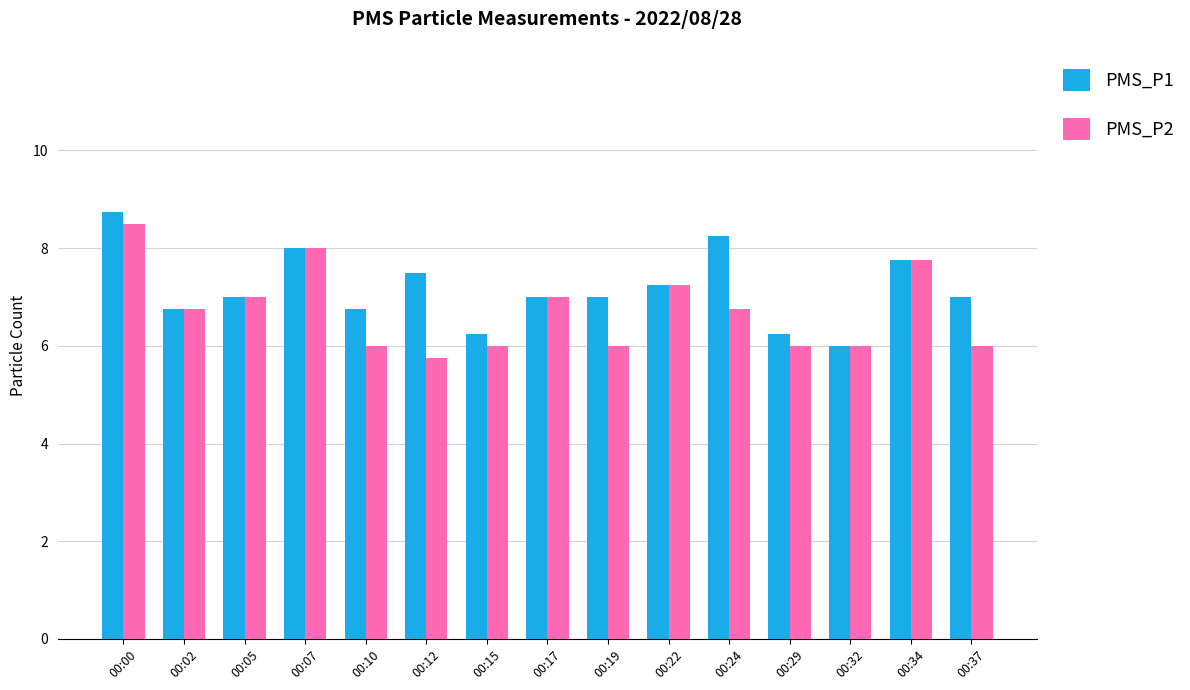

What is the average value of the PMS_P2 series?

6.7